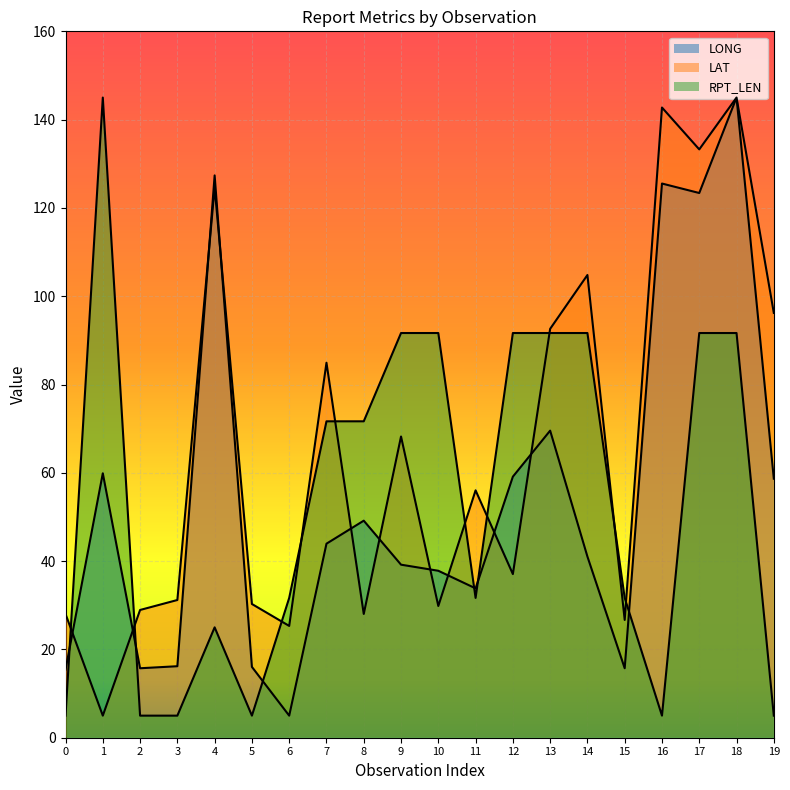

What is the average value of the LAT series?

65.9